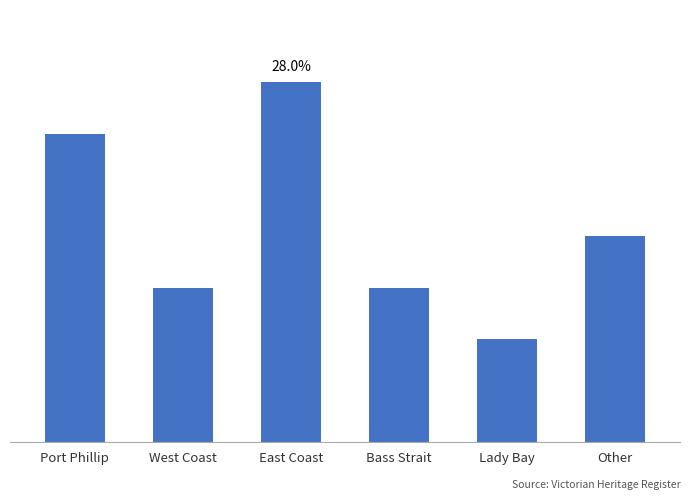

What is the smallest value displayed?

2